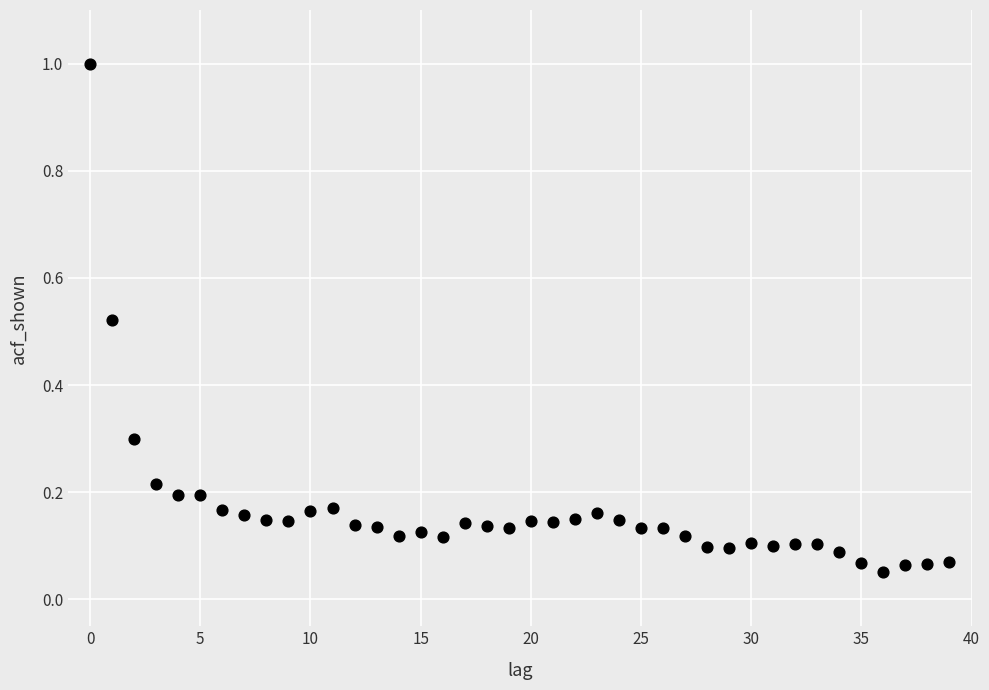

What is the range of Y values (max minus min)?

0.9